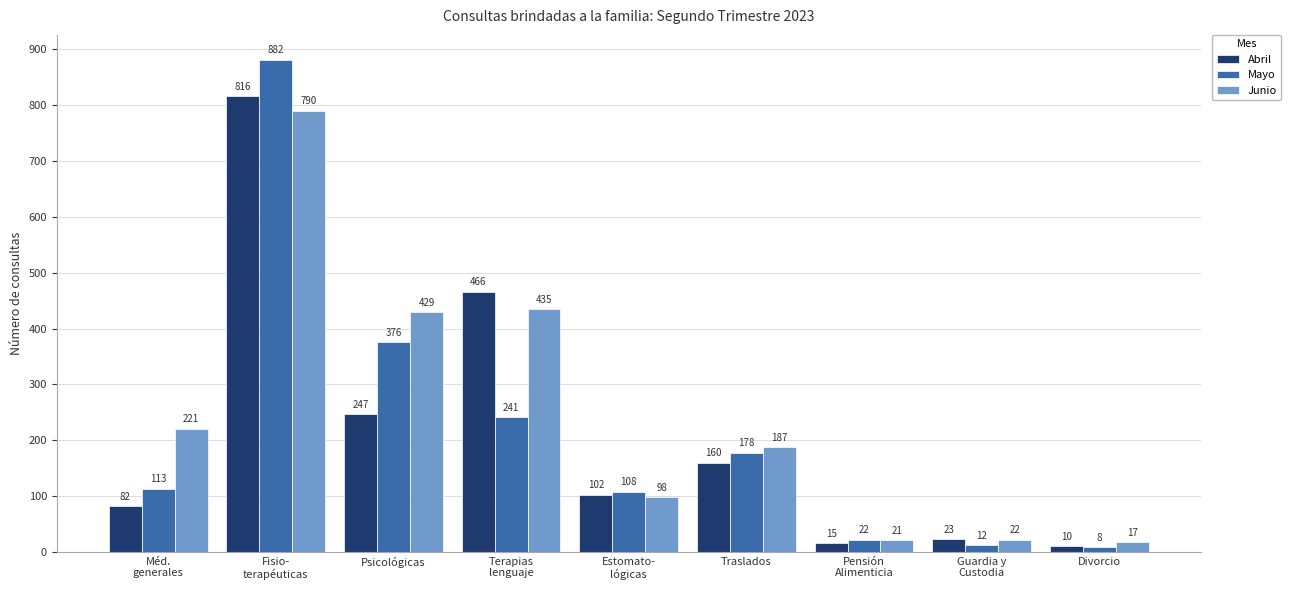

Rank the categories by Abril value from highest to lowest.

Fisio-
terapéuticas, Terapias
lenguaje, Psicológicas, Traslados, Estomato-
lógicas, Méd.
generales, Guardia y
Custodia, Pensión
Alimenticia, Divorcio